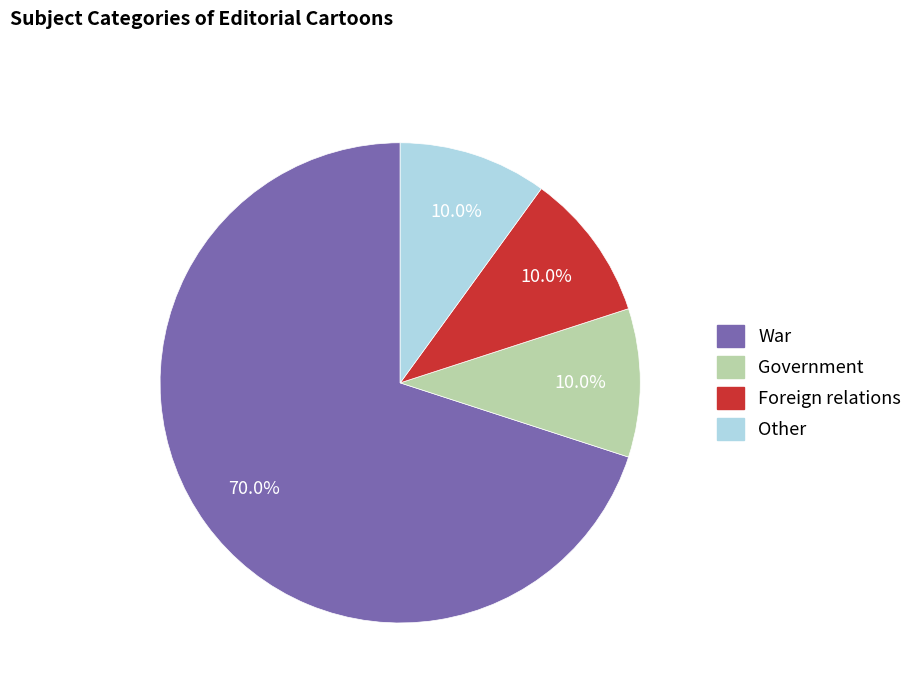

Approximately how many times larger is the value at War compared to Other?

7.0